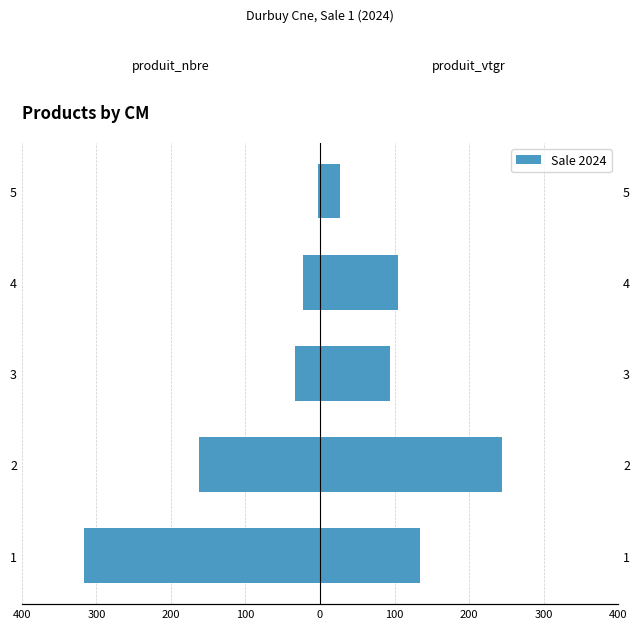

What is the difference between the maximum and minimum values in the produit_nbre series?

314.0